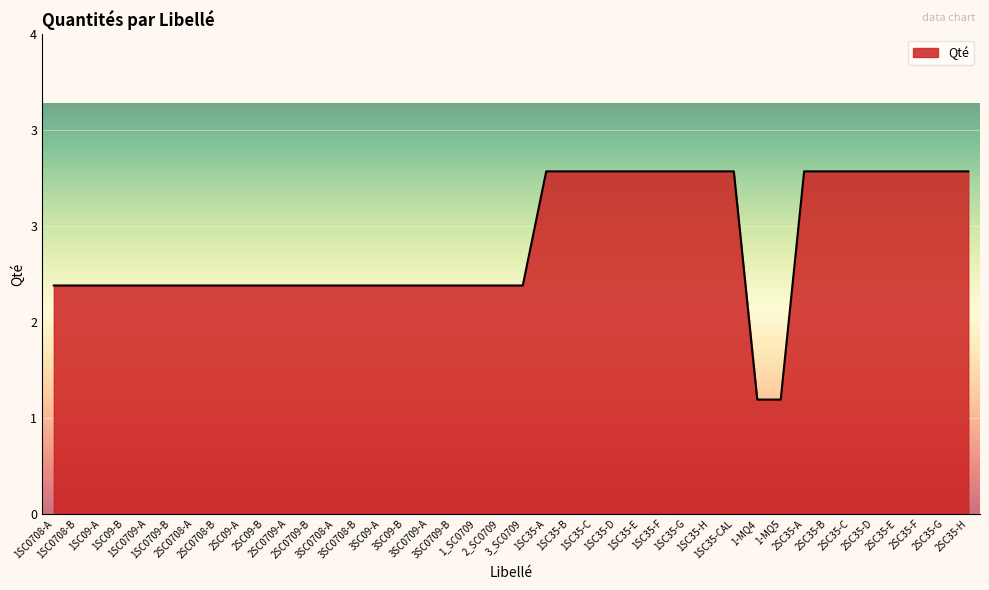

What is the minimum value shown in the chart?

1